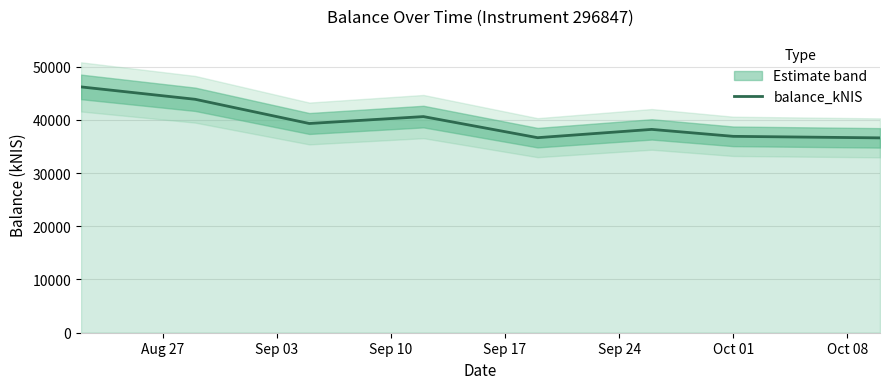

Count the number of data series in this chart.

1